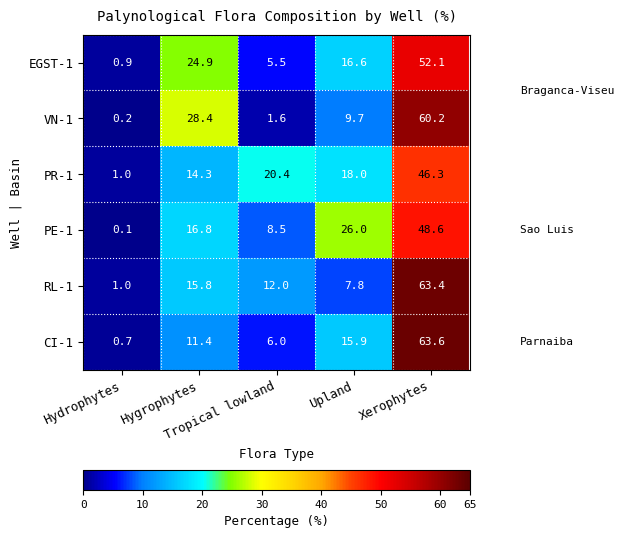

What is the total value across all series at Tropical lowland?

54.0